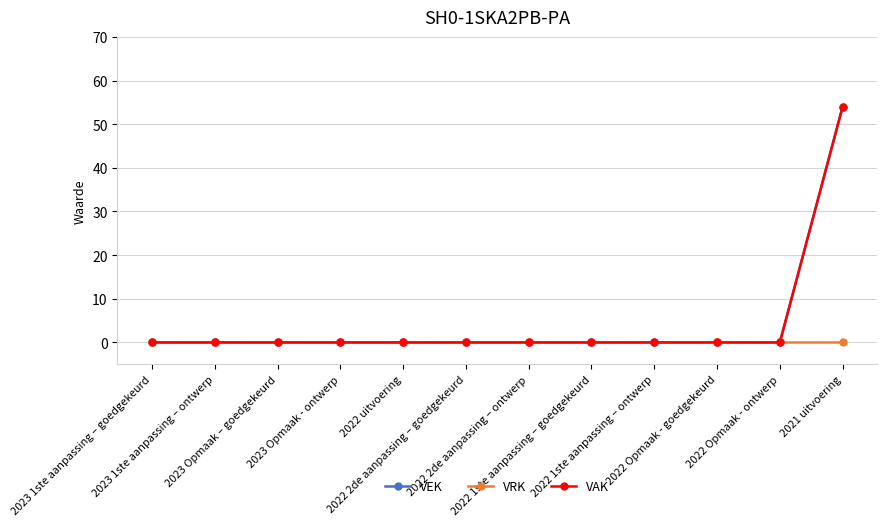

Reading left to right, what are all the values shown in this chart?

VEK: 2023 1ste aanpassing – goedgekeurd=0	2023 1ste aanpassing – ontwerp=0	2023 Opmaak – goedgekeurd=0	2023 Opmaak - ontwerp=0	2022 uitvoering=0	2022 2de aanpassing – goedgekeurd=0	2022 2de aanpassing – ontwerp=0	2022 1ste aanpassing – goedgekeurd=0	2022 1ste aanpassing – ontwerp=0	2022 Opmaak - goedgekeurd=0	2022 Opmaak - ontwerp=0	2021 uitvoering=54
VRK: 2023 1ste aanpassing – goedgekeurd=0	2023 1ste aanpassing – ontwerp=0	2023 Opmaak – goedgekeurd=0	2023 Opmaak - ontwerp=0	2022 uitvoering=0	2022 2de aanpassing – goedgekeurd=0	2022 2de aanpassing – ontwerp=0	2022 1ste aanpassing – goedgekeurd=0	2022 1ste aanpassing – ontwerp=0	2022 Opmaak - goedgekeurd=0	2022 Opmaak - ontwerp=0	2021 uitvoering=0
VAK: 2023 1ste aanpassing – goedgekeurd=0	2023 1ste aanpassing – ontwerp=0	2023 Opmaak – goedgekeurd=0	2023 Opmaak - ontwerp=0	2022 uitvoering=0	2022 2de aanpassing – goedgekeurd=0	2022 2de aanpassing – ontwerp=0	2022 1ste aanpassing – goedgekeurd=0	2022 1ste aanpassing – ontwerp=0	2022 Opmaak - goedgekeurd=0	2022 Opmaak - ontwerp=0	2021 uitvoering=54